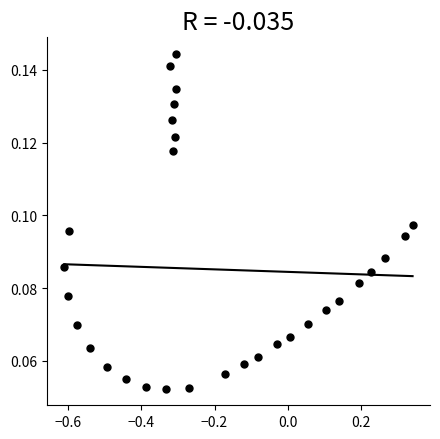

What is the range of X values (max minus min)?

1.0